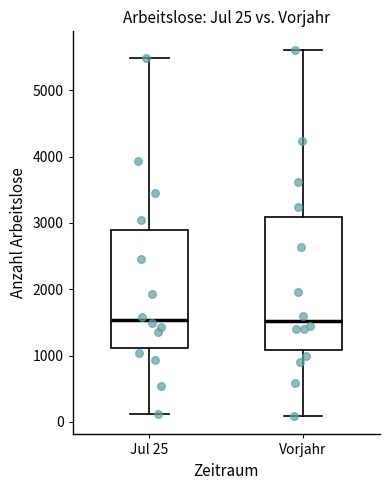

Comparing the boxes themselves (not the whiskers), which one is the tallest?

Vorjahr